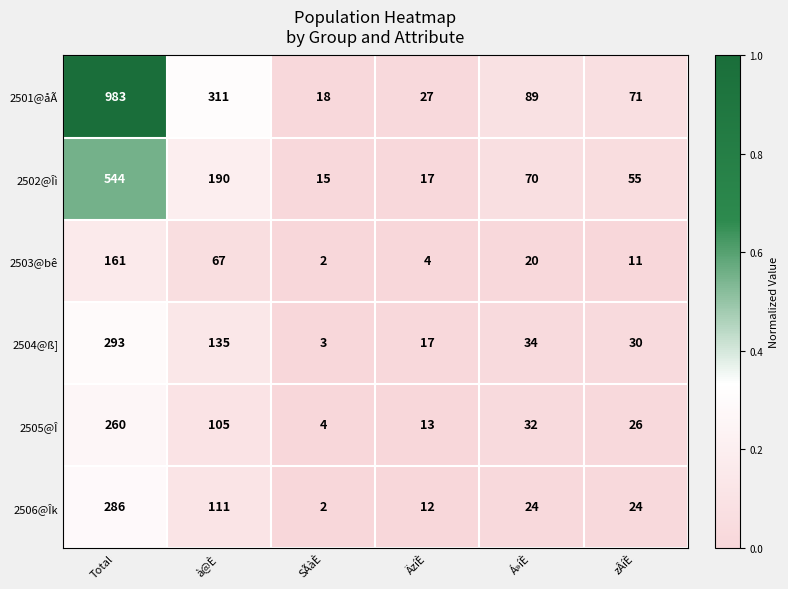

Which series changed the most between Total and à@È?

2501@åÃ